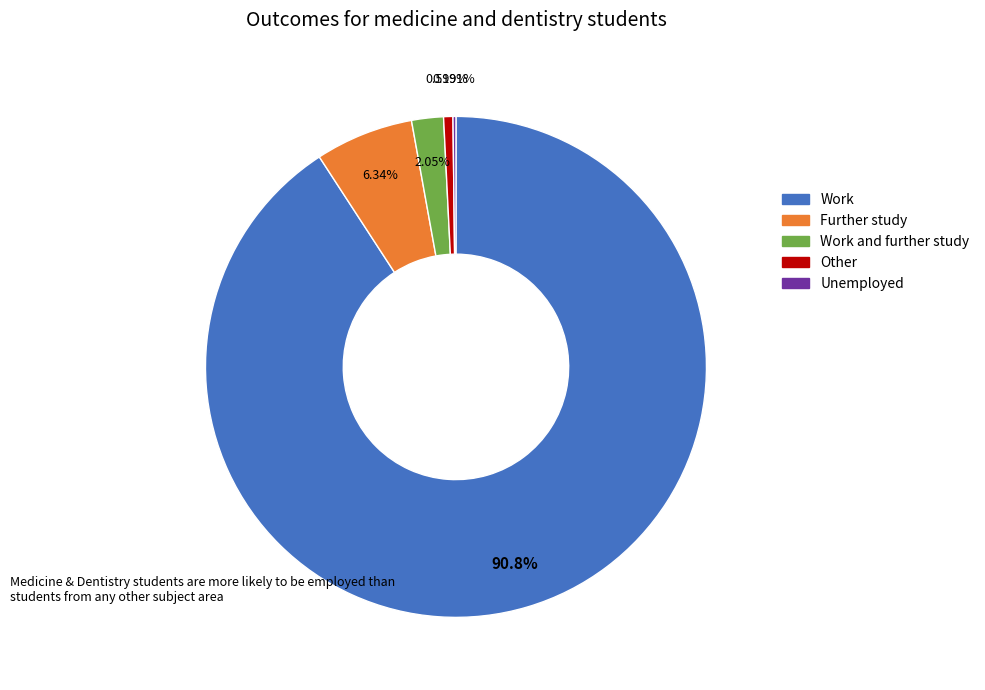

Is there any slice that represents more than half of the pie?

Yes